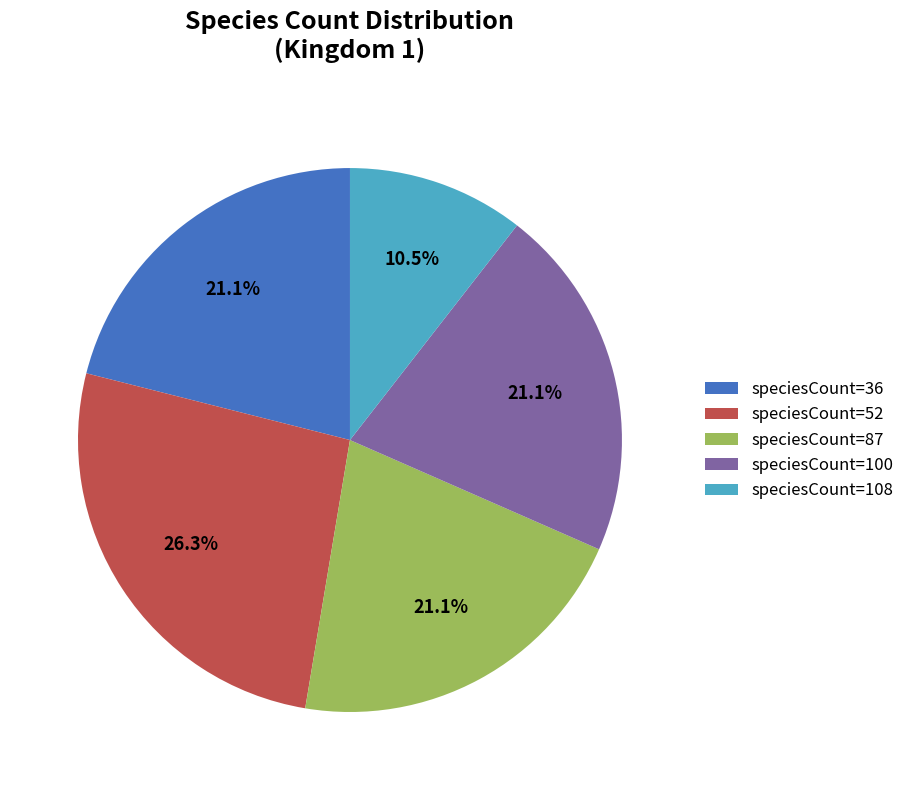

Between speciesCount=52 and speciesCount=36, which is larger?

speciesCount=52